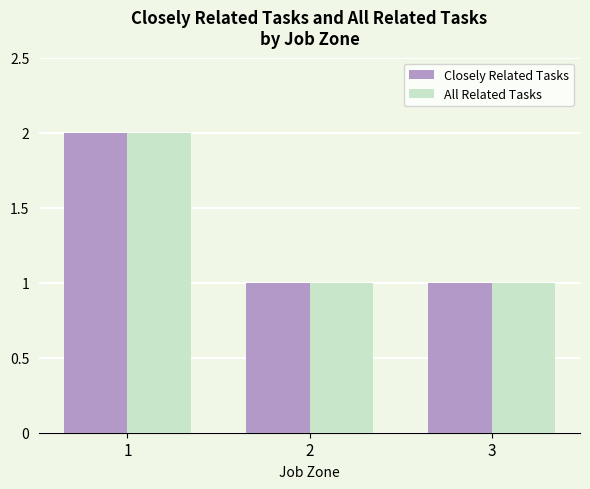

What is the sum of all Closely Related Tasks values?

4